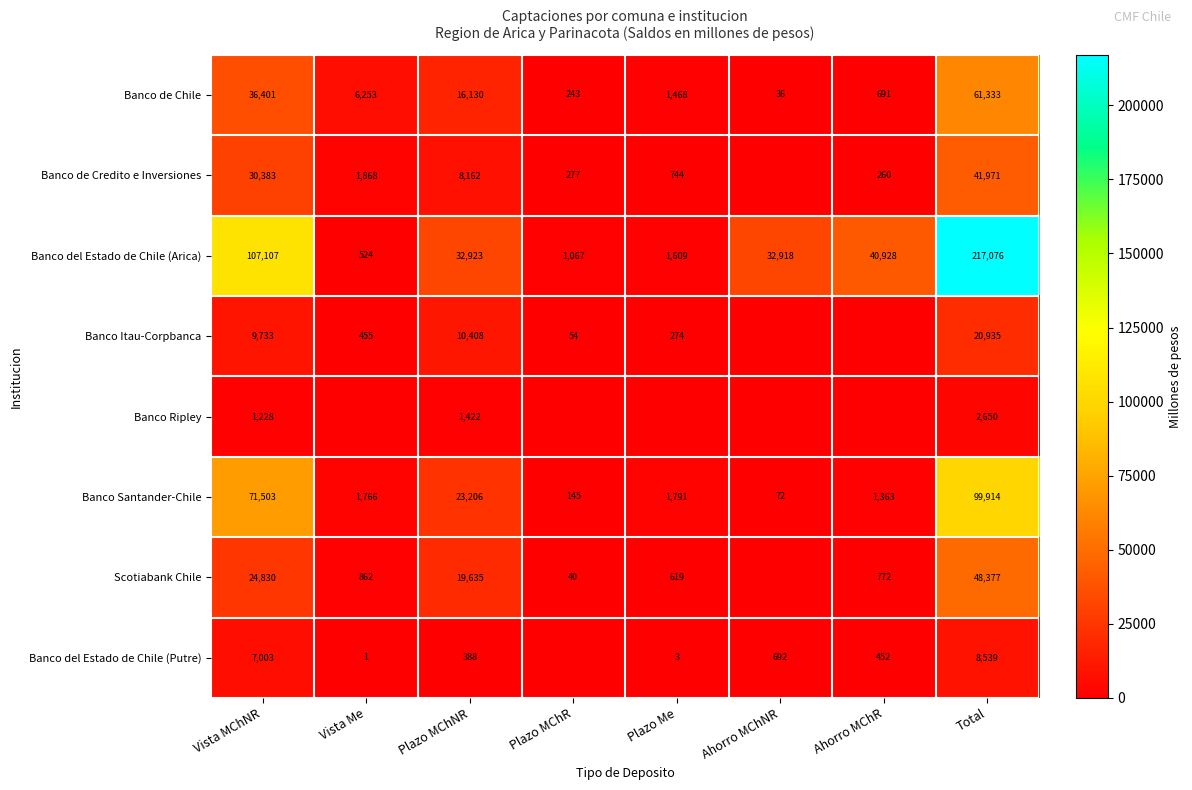

List the labels in order of Banco Santander-Chile value, largest first.

Total, Vista MChNR, Plazo MChNR, Plazo Me, Vista Me, Ahorro MChR, Plazo MChR, Ahorro MChNR